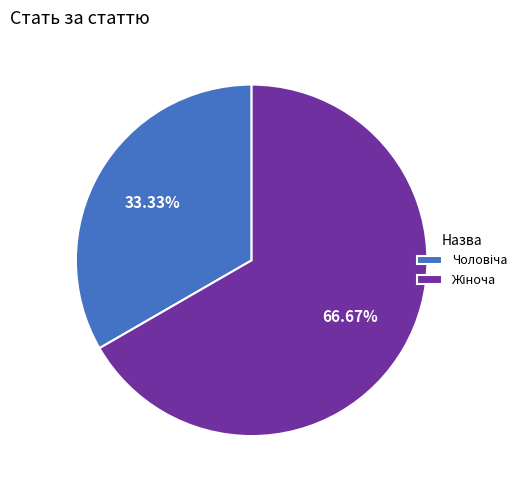

Is there any slice that represents more than half of the pie?

Yes